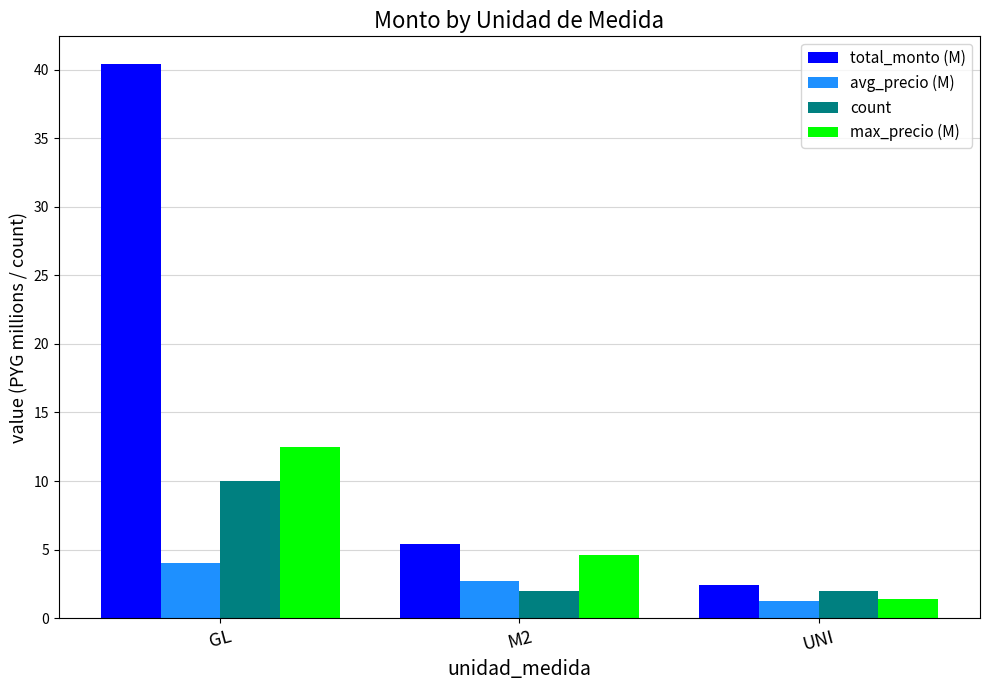

What is the total value across all series at UNI?

7.1